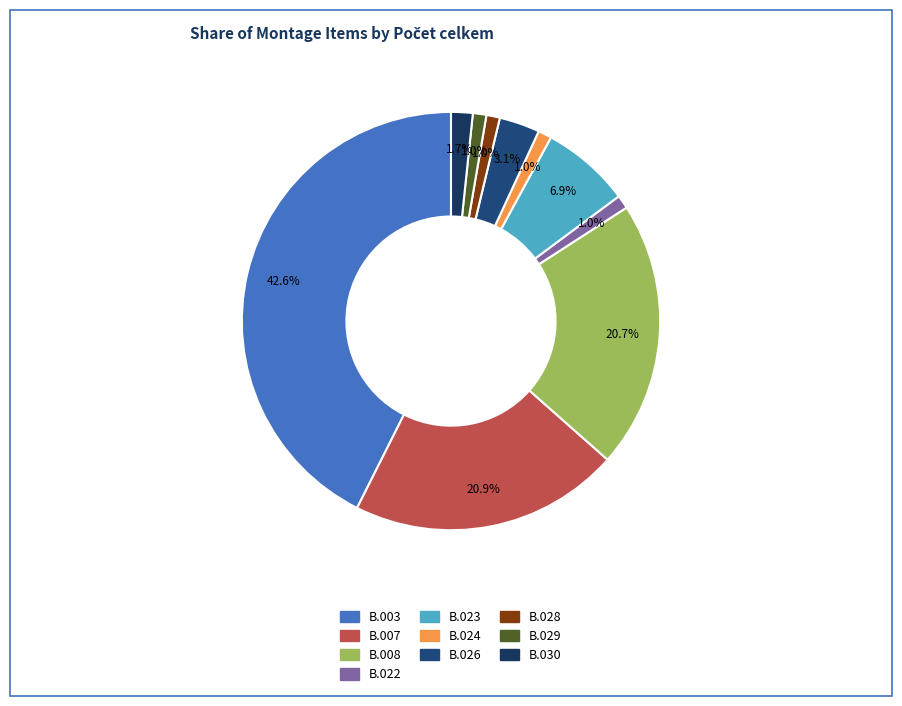

What is the smallest slice in the pie chart?

B.022